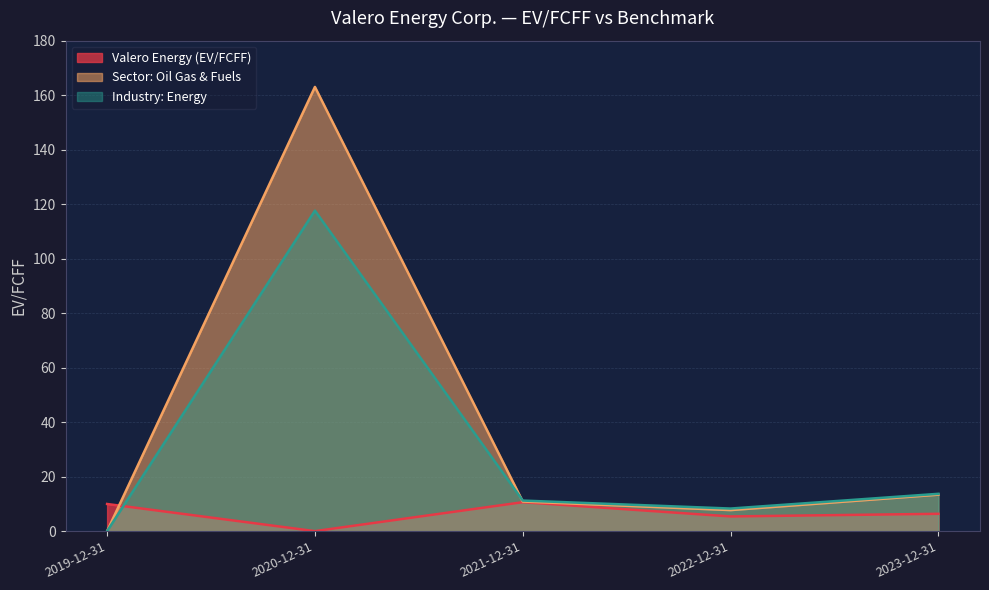

How many data points does each series have?

5